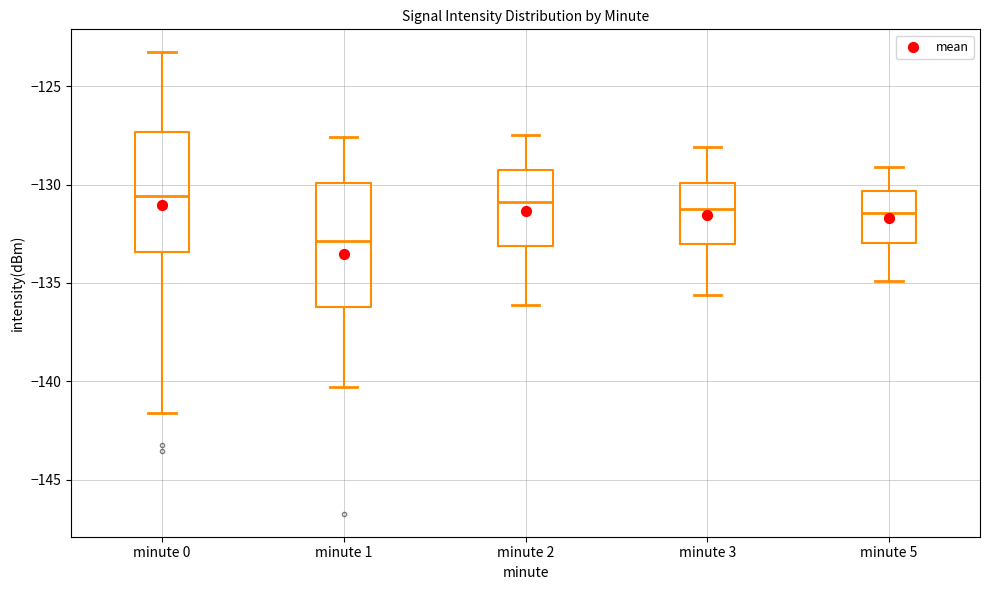

Reading left to right, transcribe this box plot: for each box, give where its median line is, the range the box spans, and where its two whiskers end, as read against the y-axis. The values are not printed on the chart, so give them approximately, as read against the axis.

minute 0: median -130.5, box -133.5 to -127.5, whiskers -141.5 to -123.5
minute 1: median -133.0, box -136.0 to -130.0, whiskers -140.5 to -127.5
minute 2: median -131.0, box -133.0 to -129.5, whiskers -136.0 to -127.5
minute 3: median -131.0, box -133.0 to -130.0, whiskers -135.5 to -128.0
minute 5: median -131.5, box -133.0 to -130.5, whiskers -135.0 to -129.0